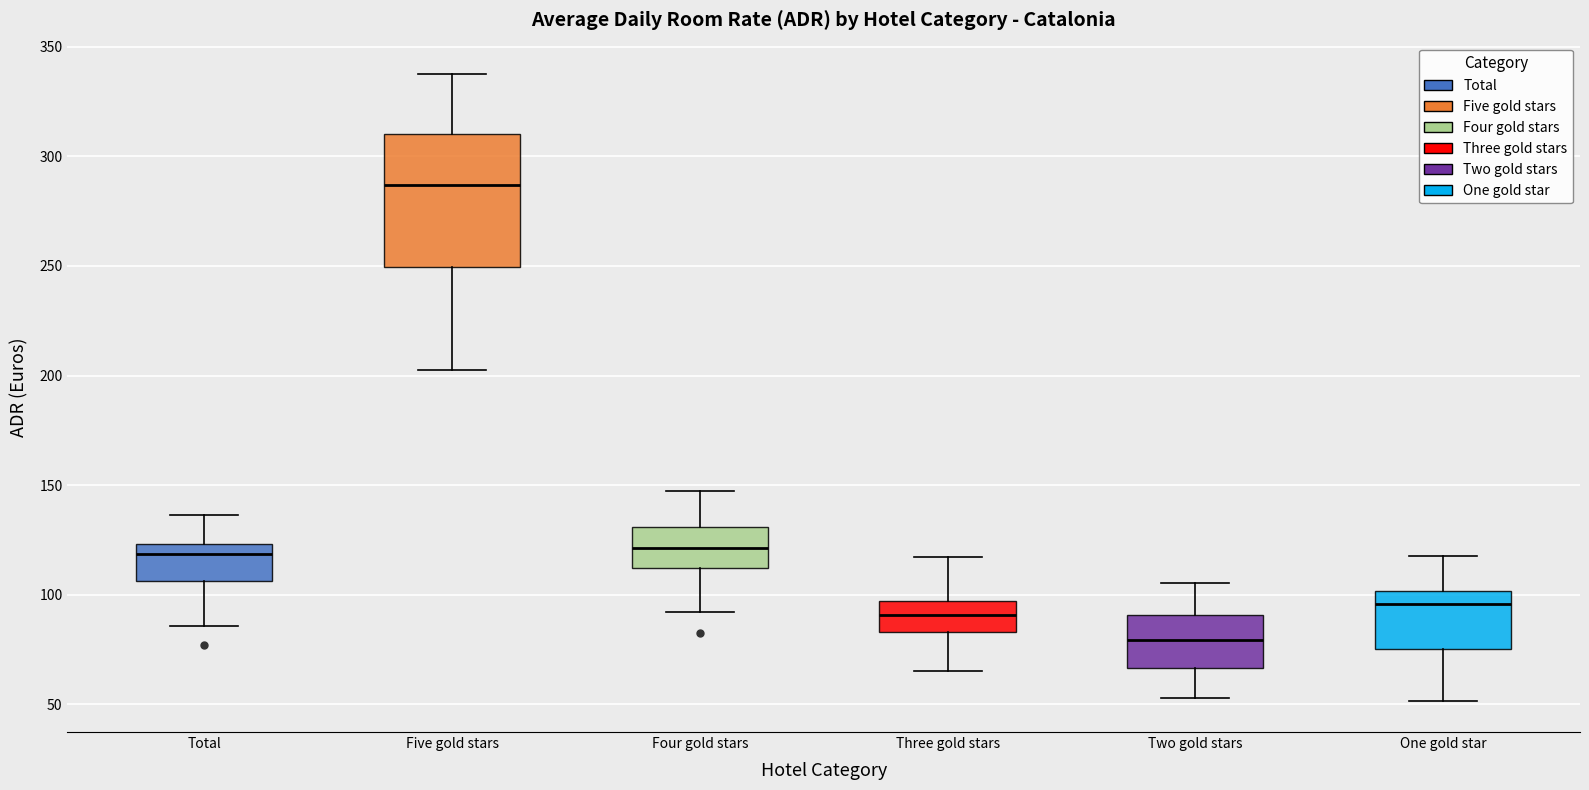

Comparing the boxes themselves (not the whiskers), which one is the tallest?

Five gold stars